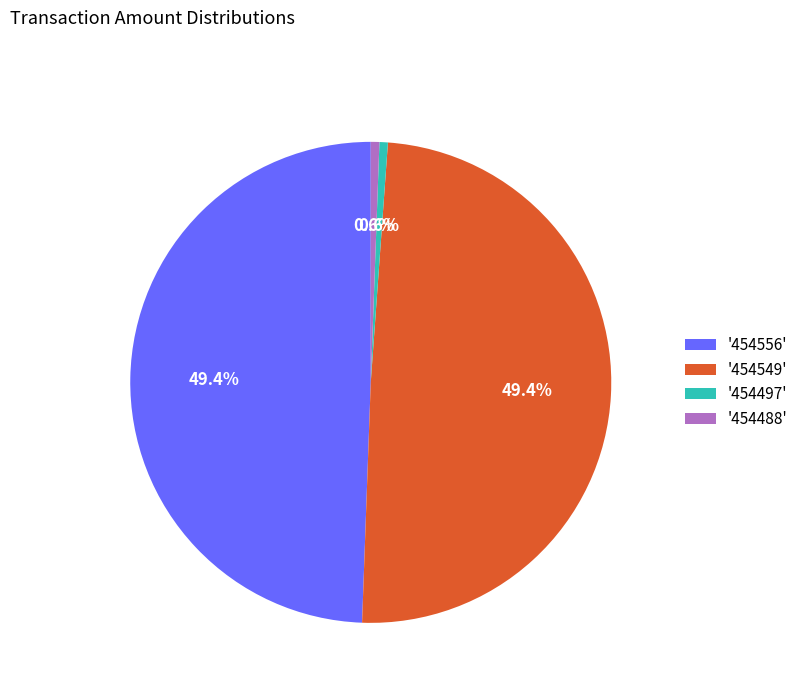

Which has a higher value, '454497' or '454556'?

'454556'